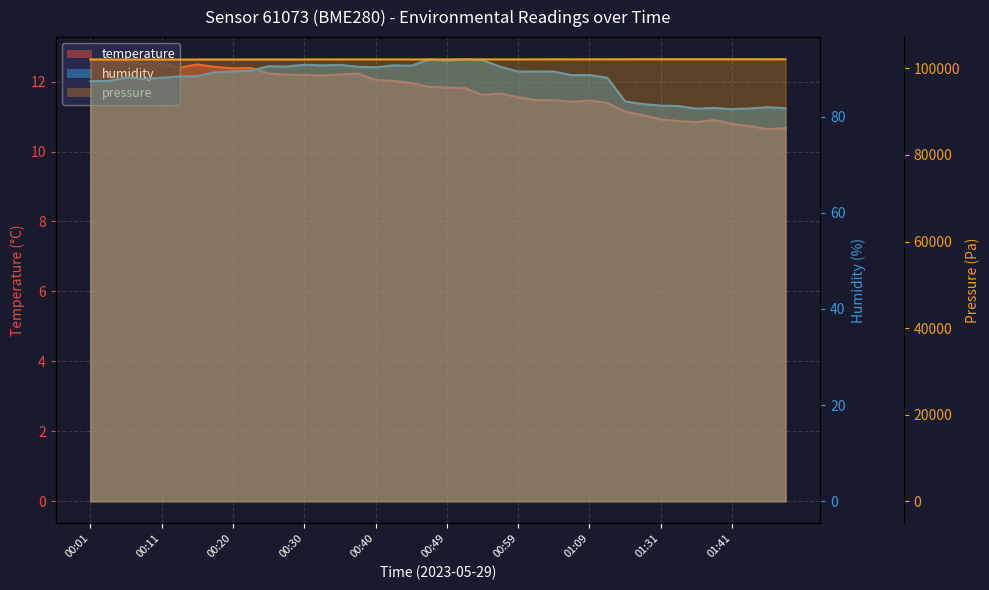

At which category is the sum across all series the highest?

00:52